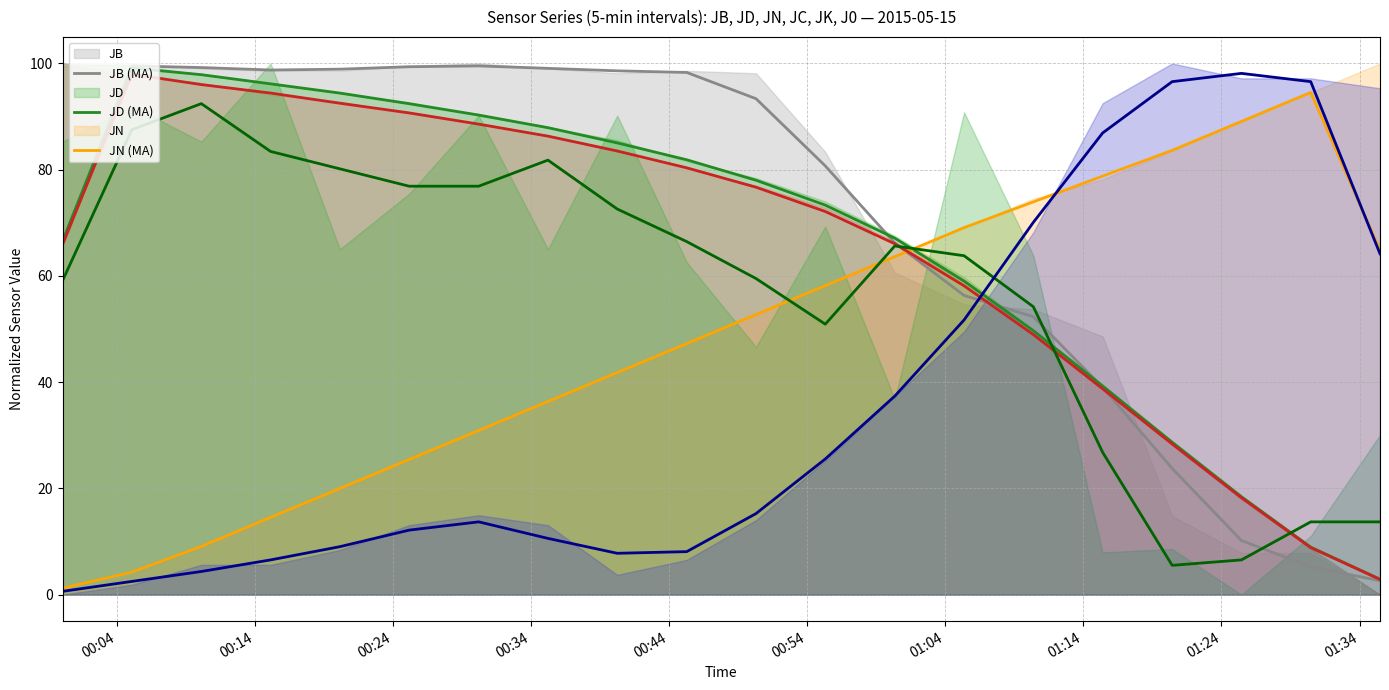

What is the label of the 4th point from the left?

00:34